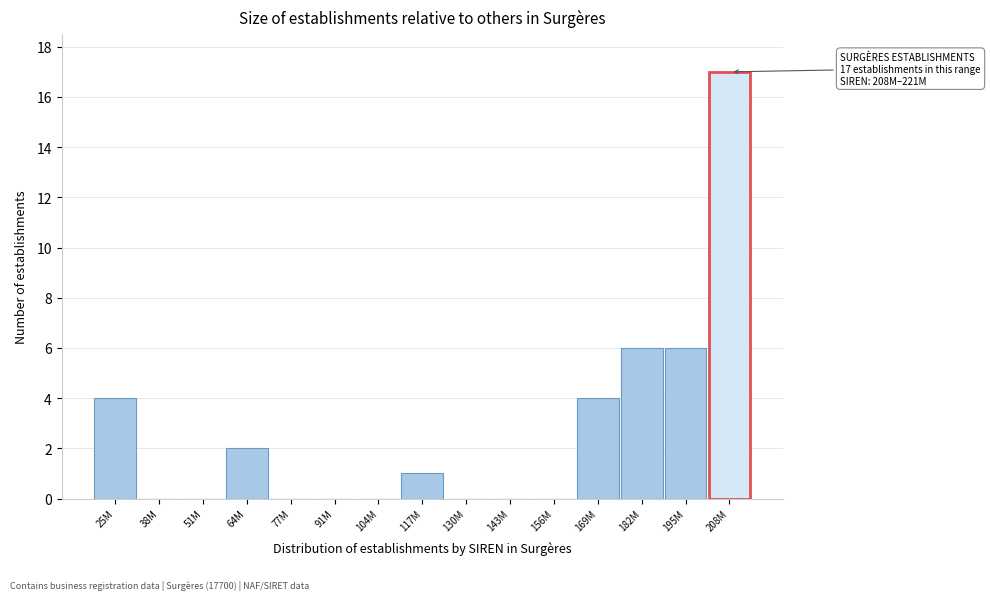

Reading right to left, extract all data points from this chart.

208M=17	195M=6	182M=6	169M=4	156M=0	143M=0	130M=0	117M=1	104M=0	91M=0	77M=0	64M=2	51M=0	38M=0	25M=4